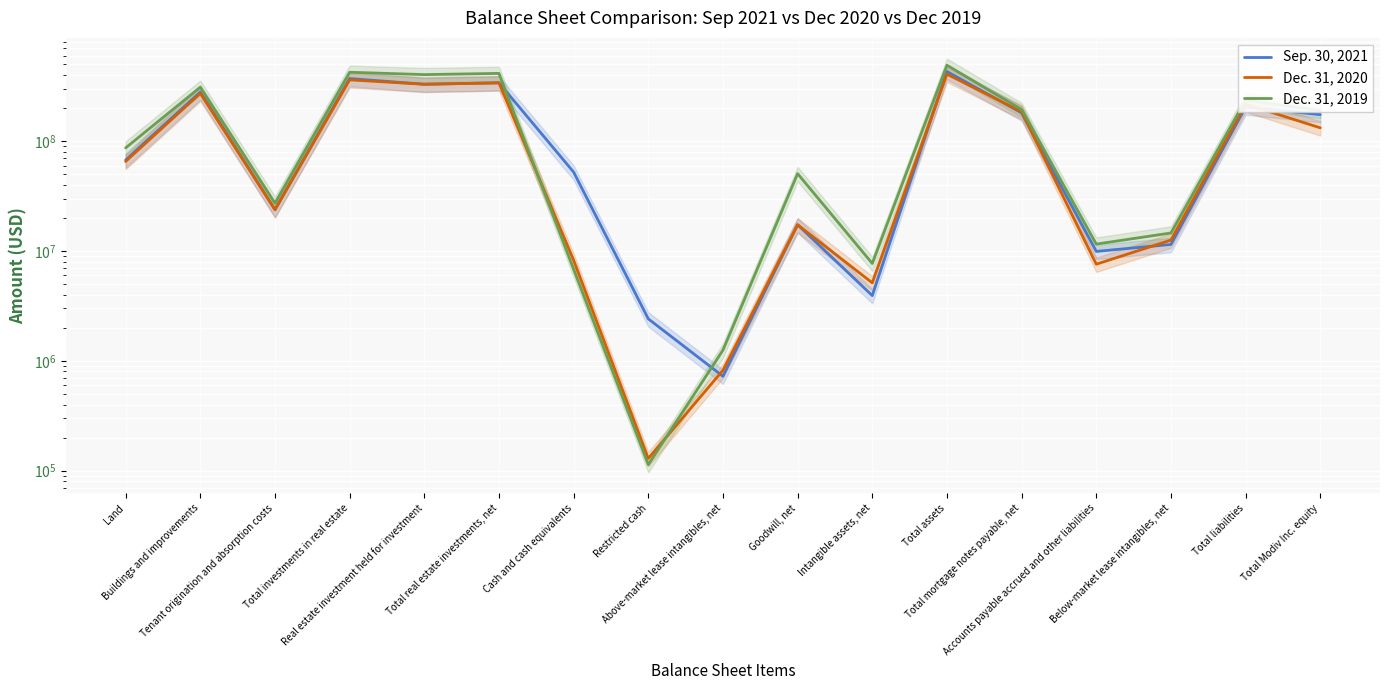

What are all the series names shown in the legend?

Sep. 30, 2021, Dec. 31, 2020, Dec. 31, 2019